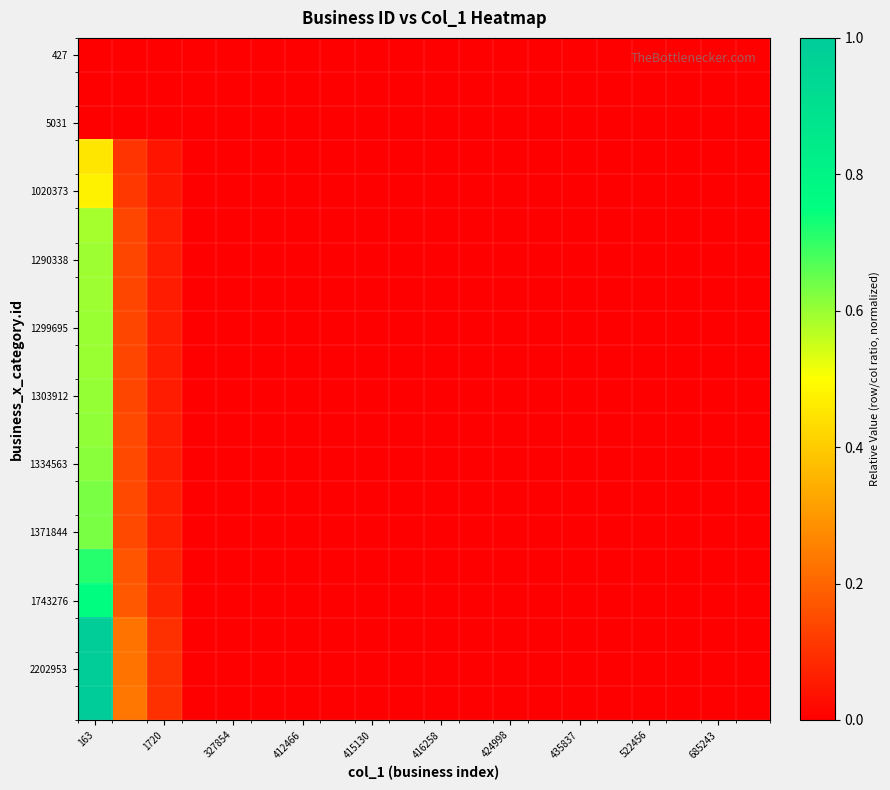

What is the maximum value shown in the chart?

1.0